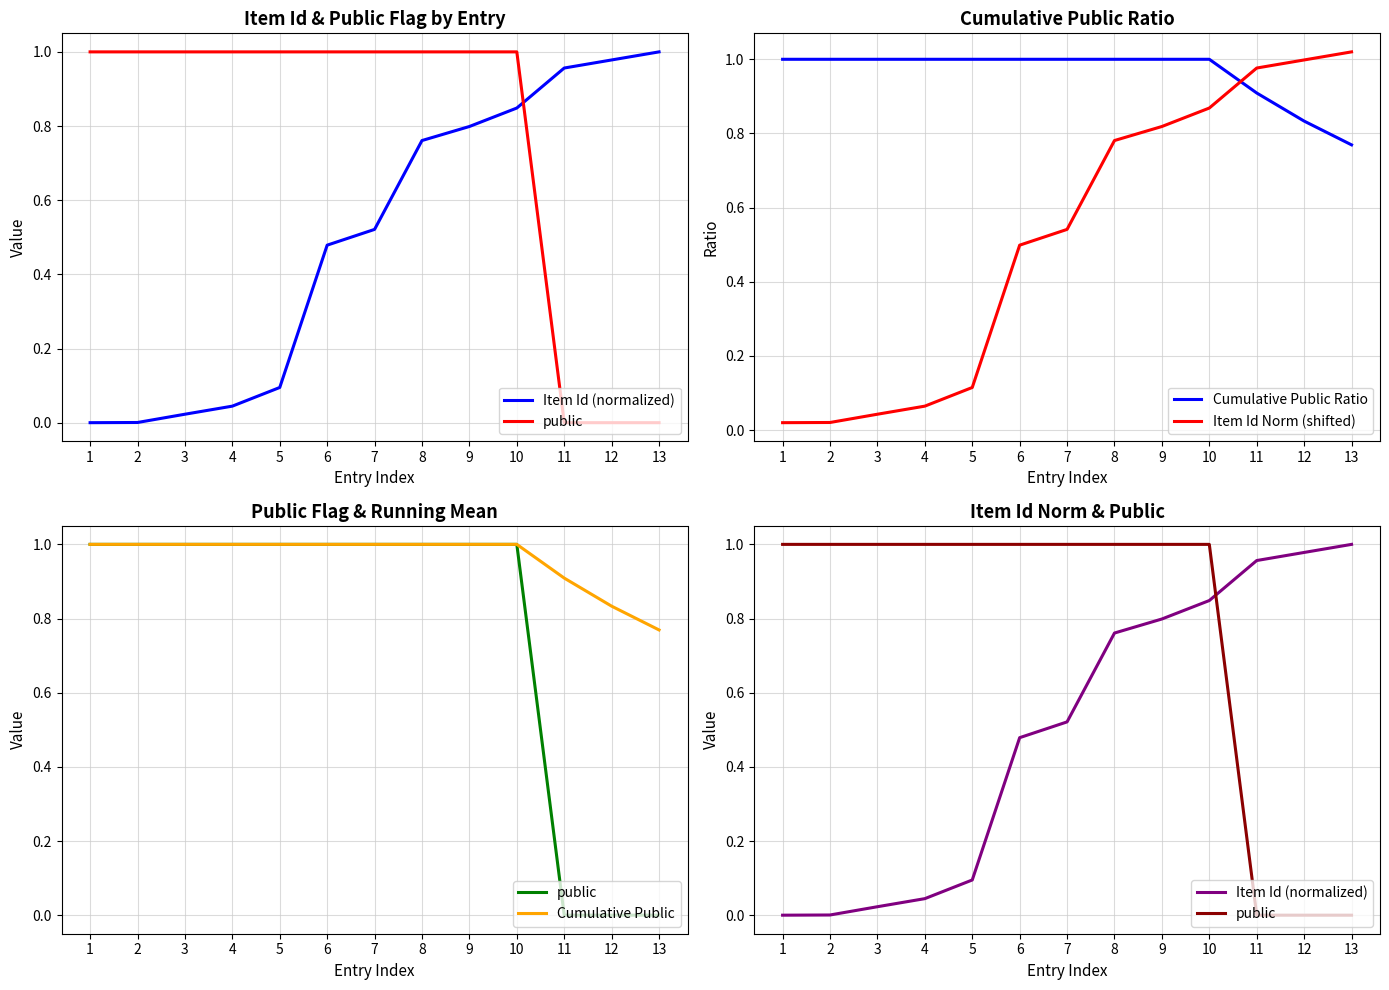

After their last crossing, which series has the higher values: Cumulative Public or Item Id (normalized)?

Item Id (normalized)